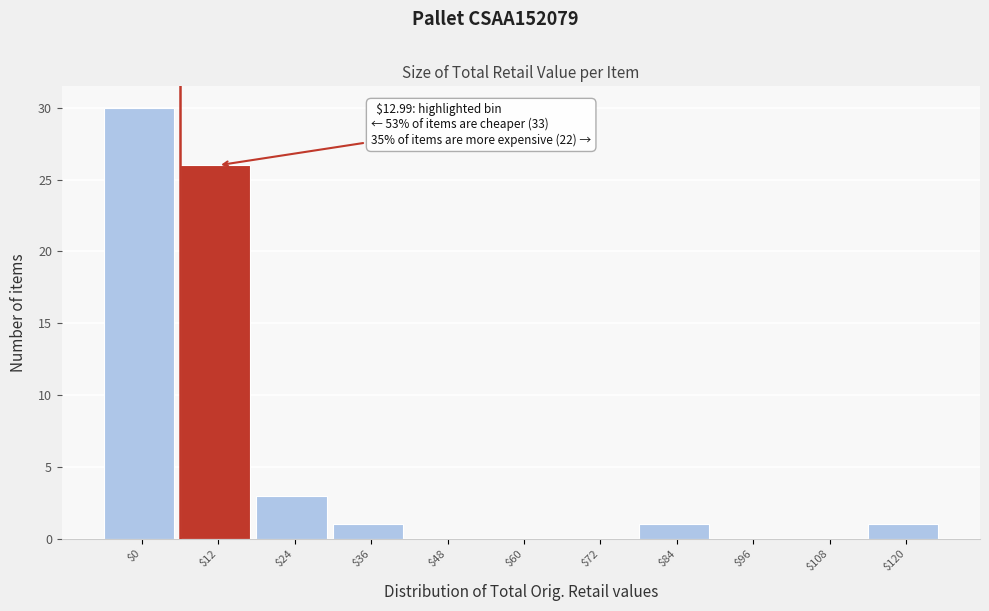

What value does the data have at $12?

26